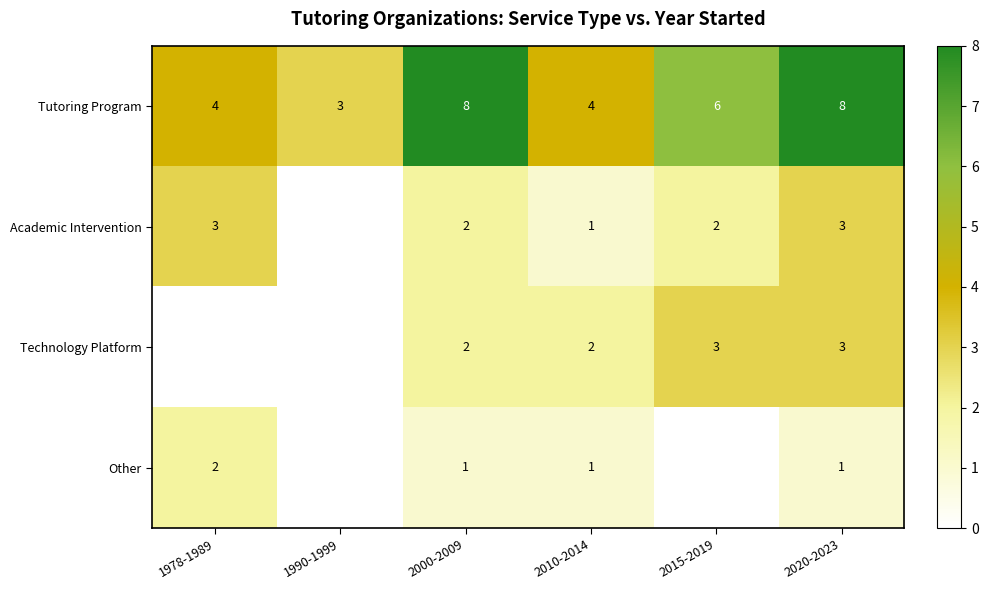

At which category does the chart reach its peak across all series?

2000-2009